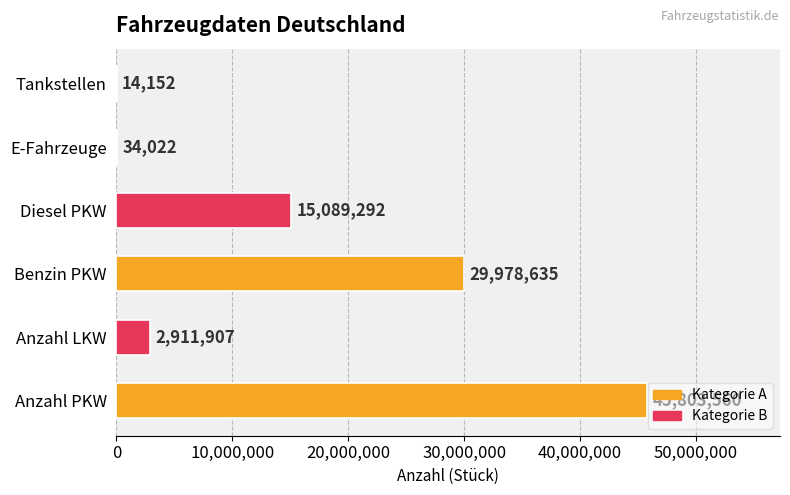

Between E-Fahrzeuge and Benzin PKW, which is larger?

Benzin PKW